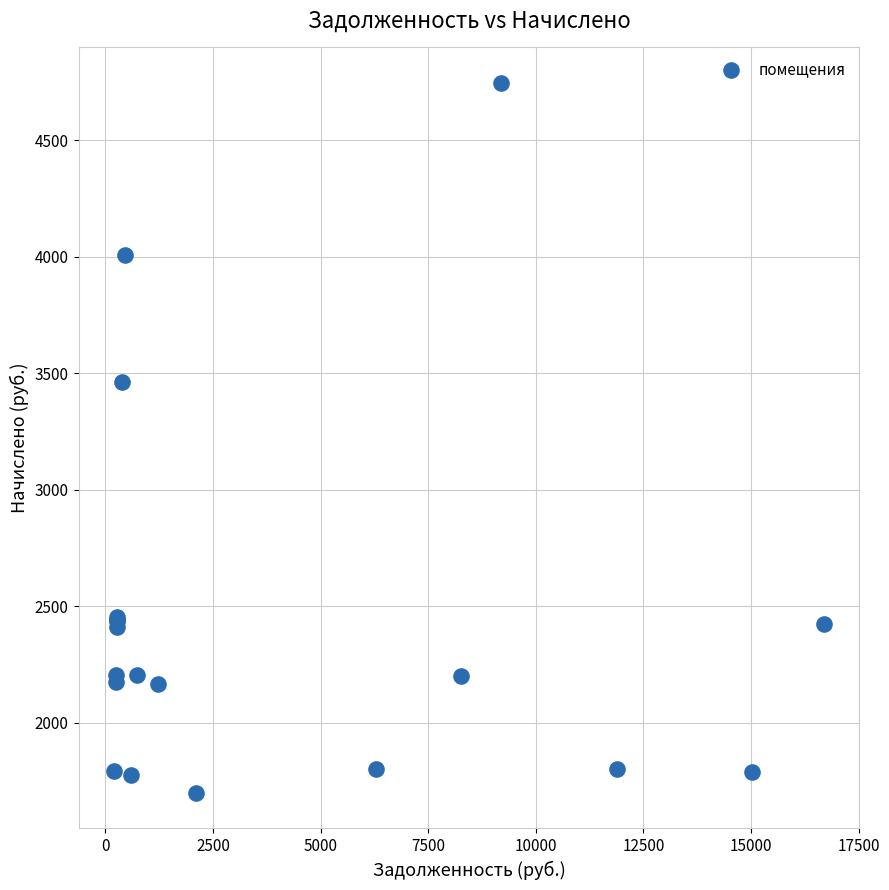

What Y value in the scatter plot is closest to 3222?

3463.0